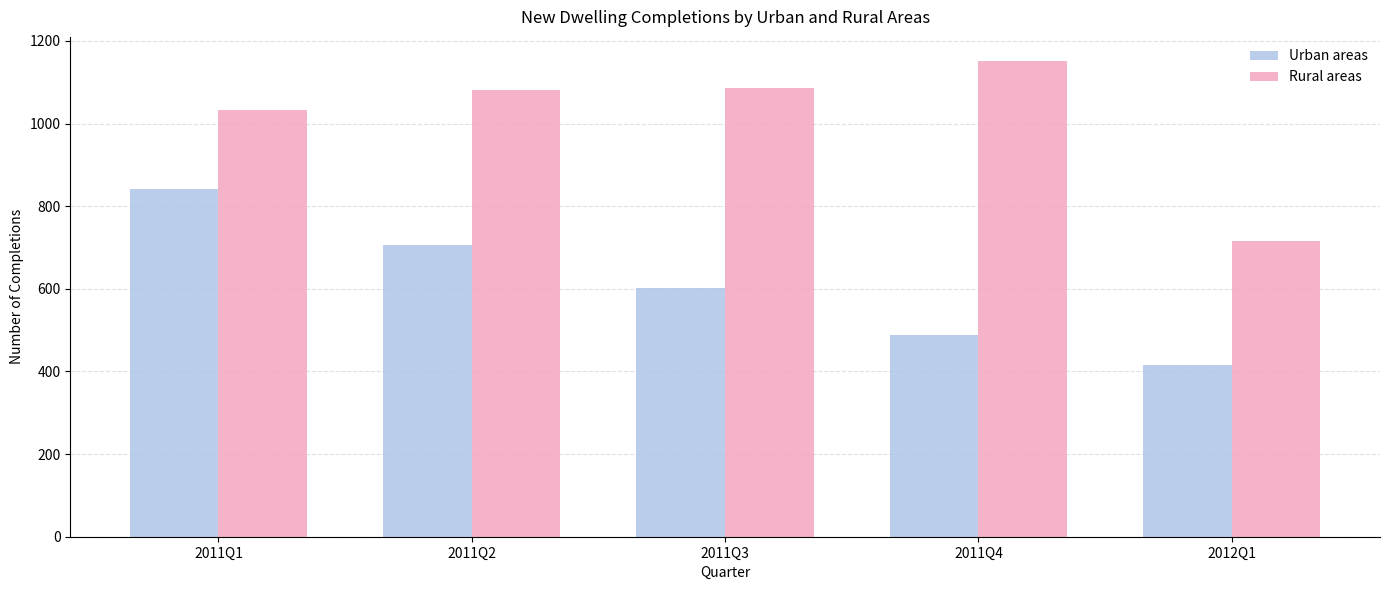

Which series has the largest total across all categories?

Rural areas